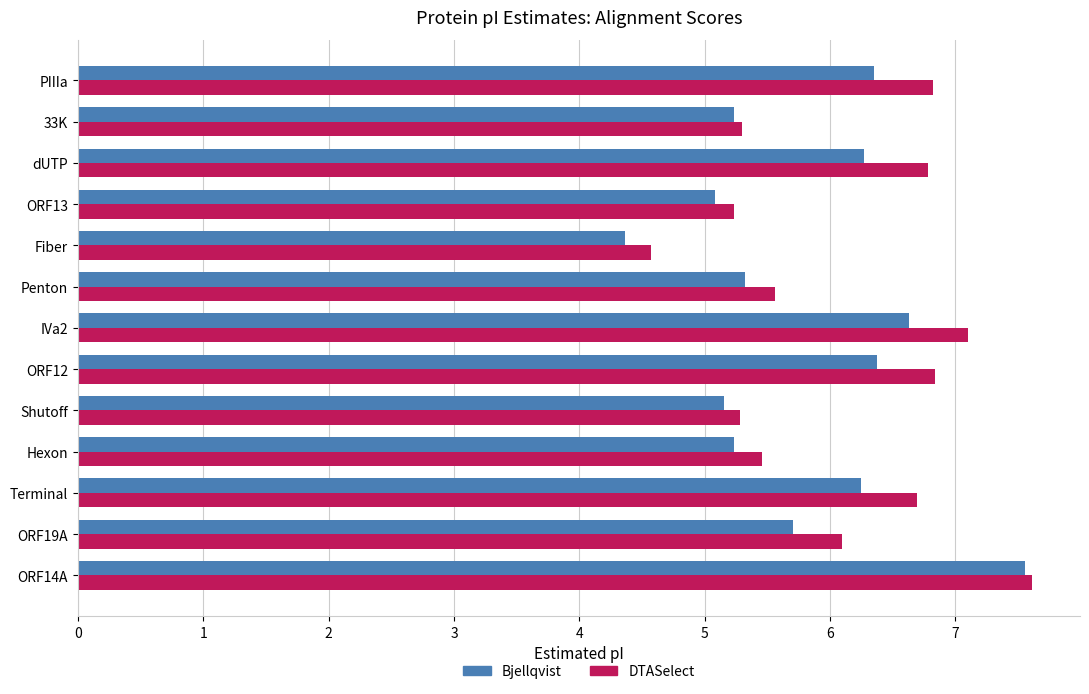

Between ORF19A and Penton, which series saw the biggest shift?

DTASelect